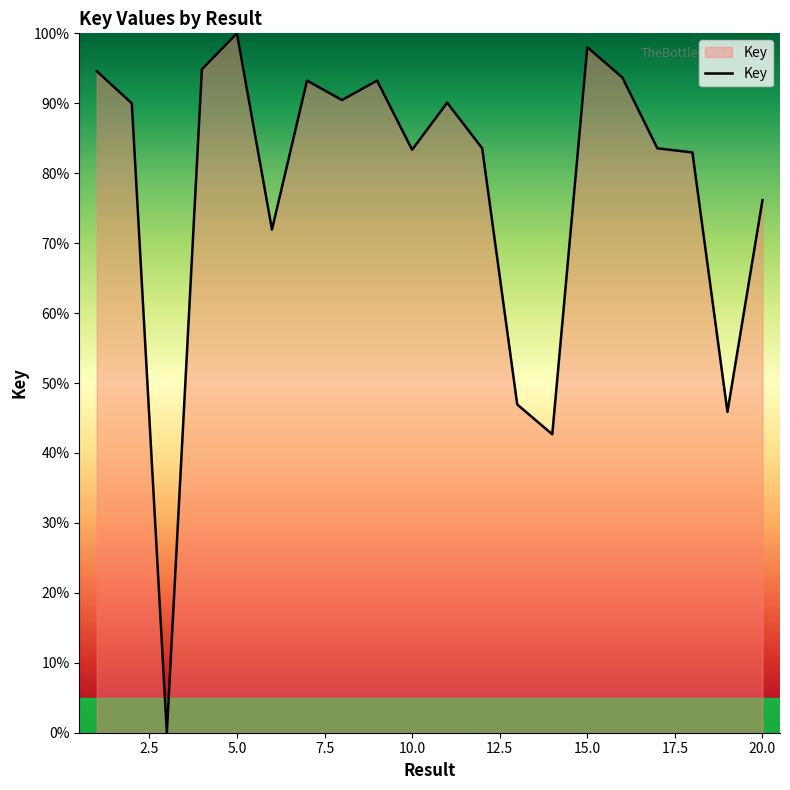

What is the difference between the second highest and second lowest values?

55.3